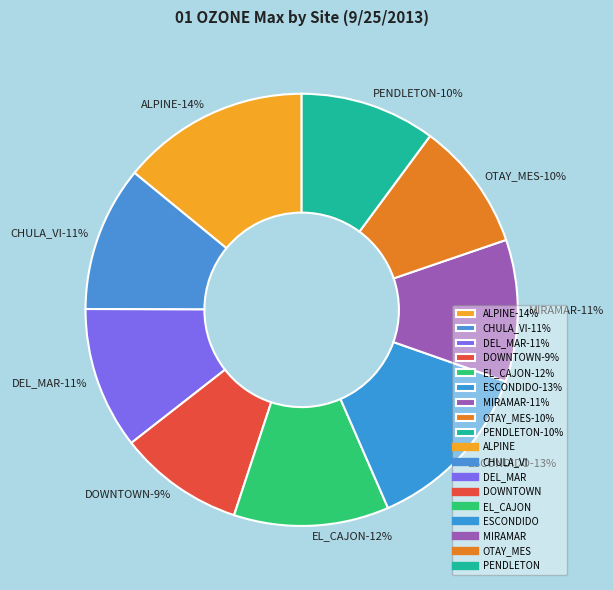

The DOWNTOWN slice represents 9% of the pie. True or false?

True